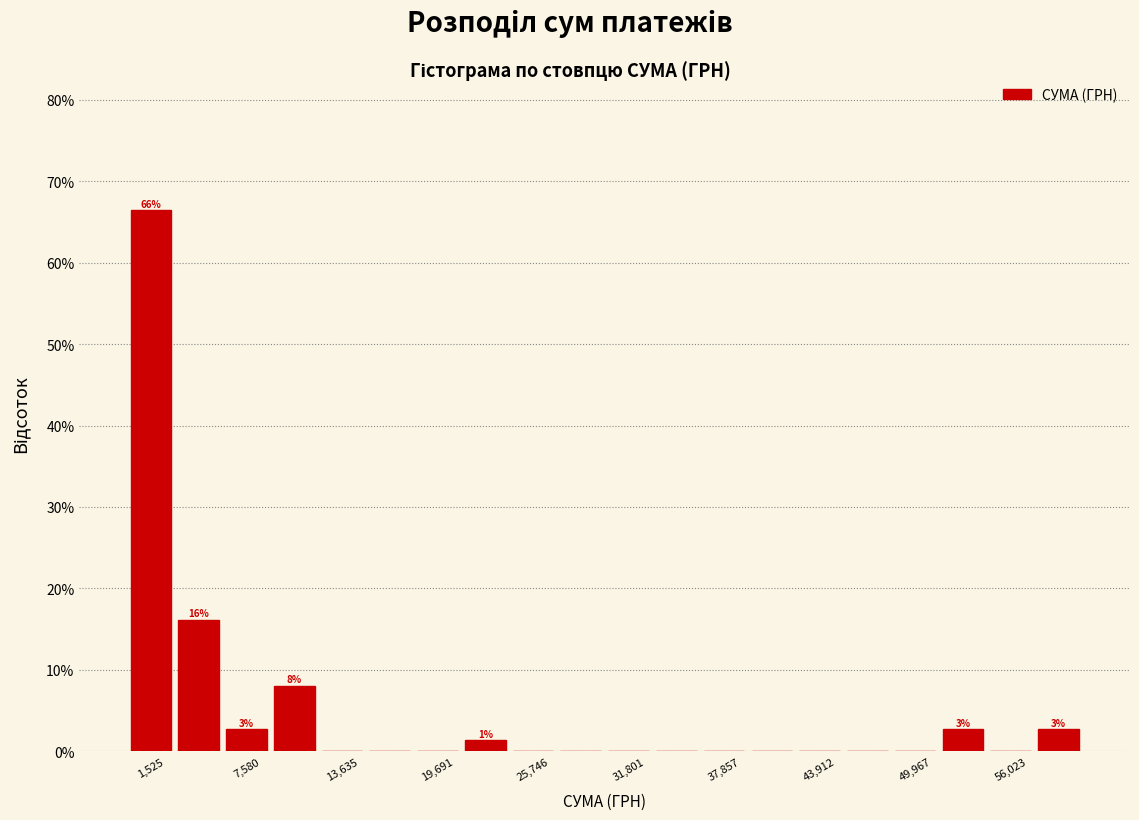

Read against the x-axis, roughly where is the centre of the tallest bar?

2000